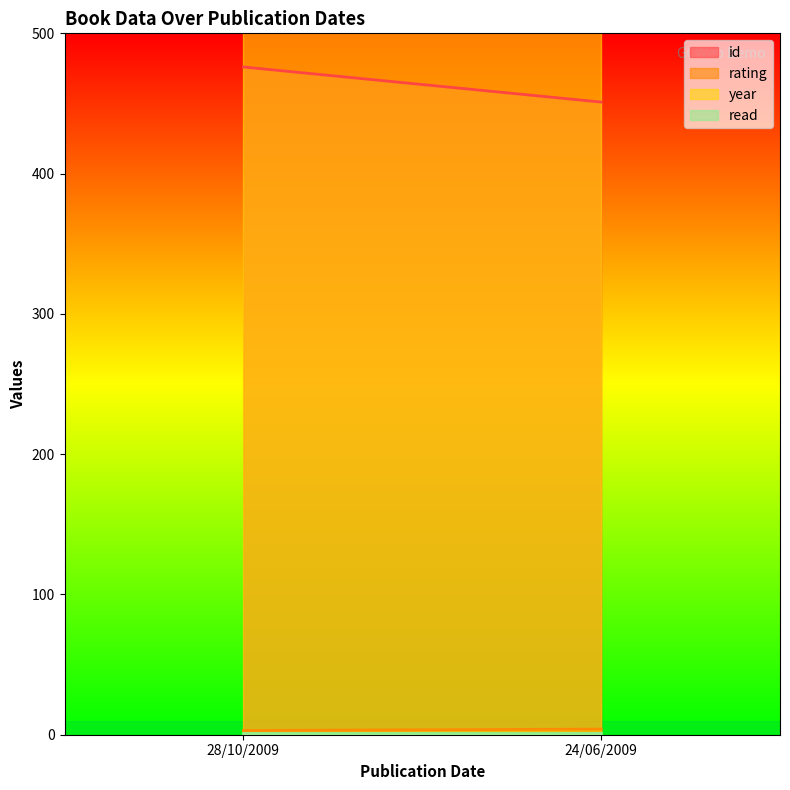

What is the smallest value displayed?

1